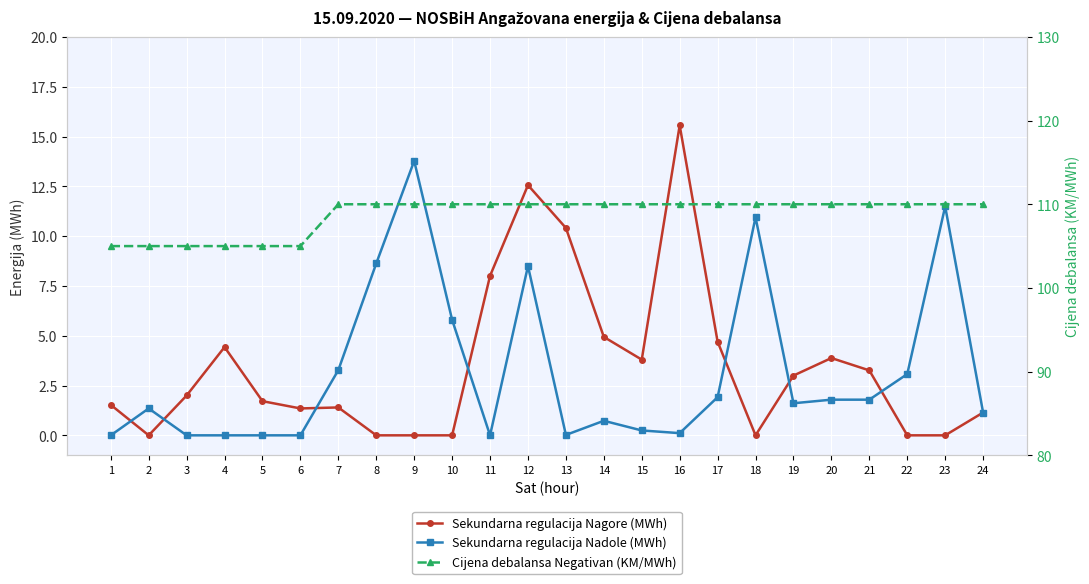

The Sekundarna regulacija Nadole (MWh) series shows 11.5 at 23. True or false?

True